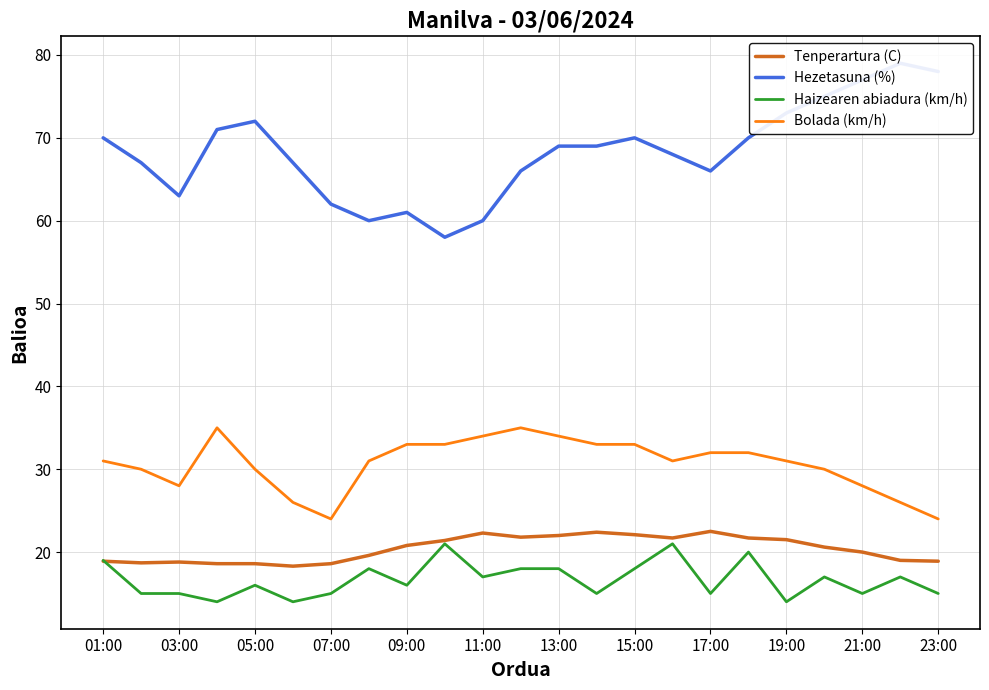

What is the minimum value for Haizearen abiadura (km/h)?

14.0